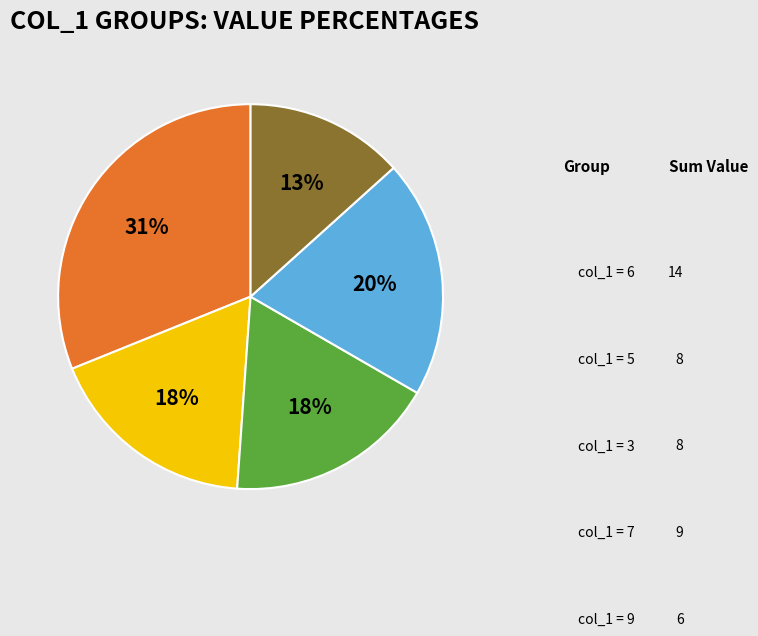

Is there a majority slice in this chart?

No